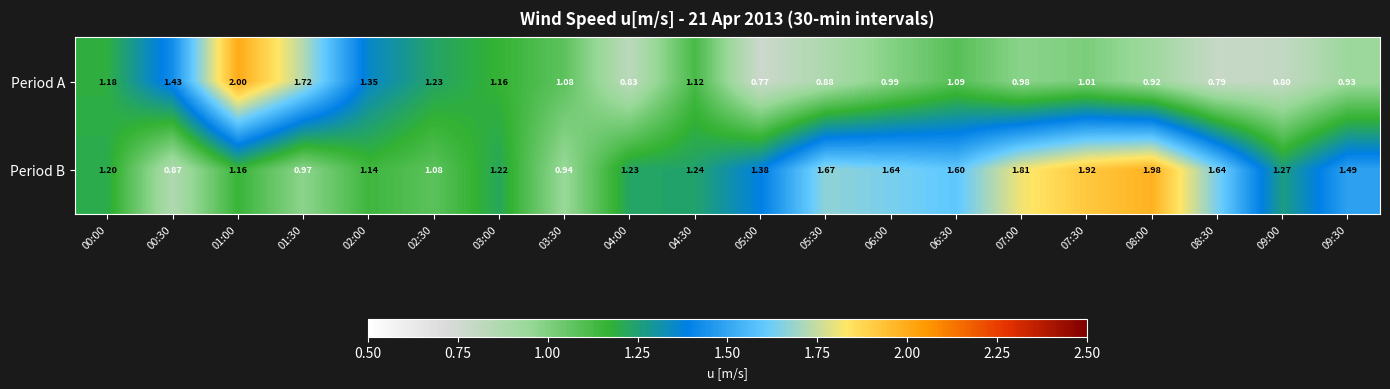

Which series has the largest total across all categories?

Period B